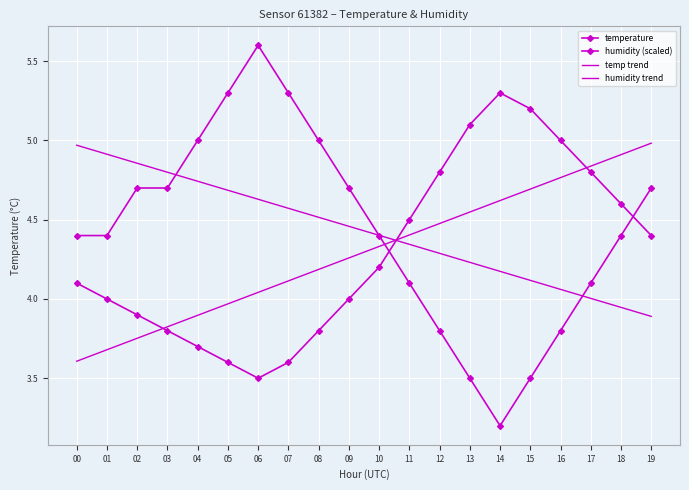

What is the minimum value shown in the chart?

3.2